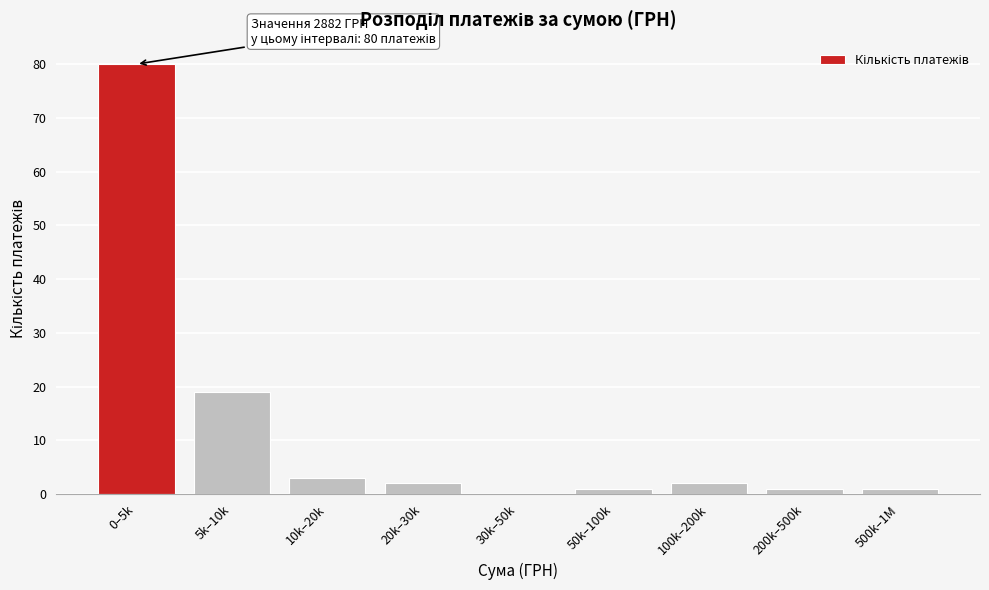

Reading left to right, what are all the values shown in this chart?

0–5k=80	5k–10k=19	10k–20k=3	20k–30k=2	30k–50k=0	50k–100k=1	100k–200k=2	200k–500k=1	500k–1M=1